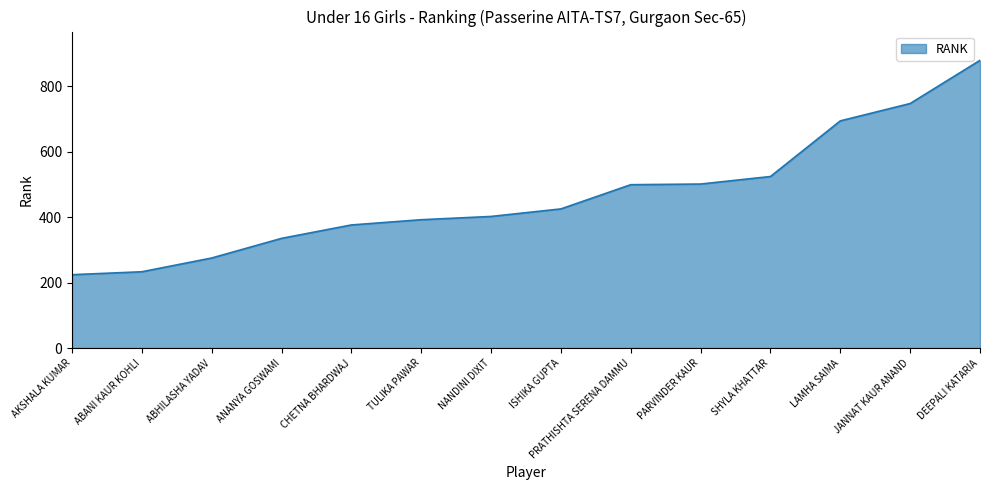

What position from the left is ABANI KAUR KOHLI?

2